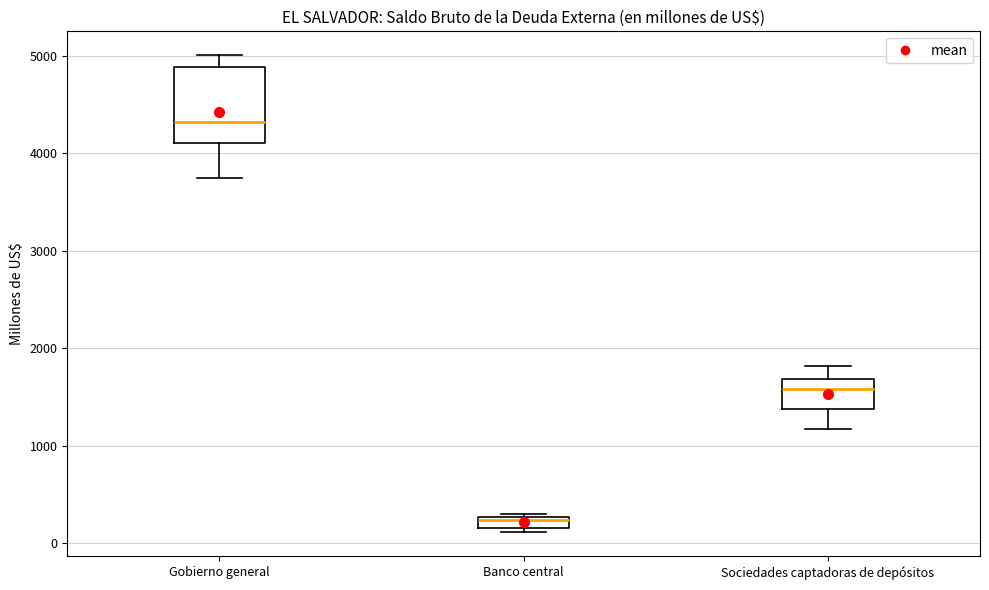

Where is the upper edge of the box for Banco central on the y-axis? The values are not printed on the chart, so give them approximately, as read against the axis.

300